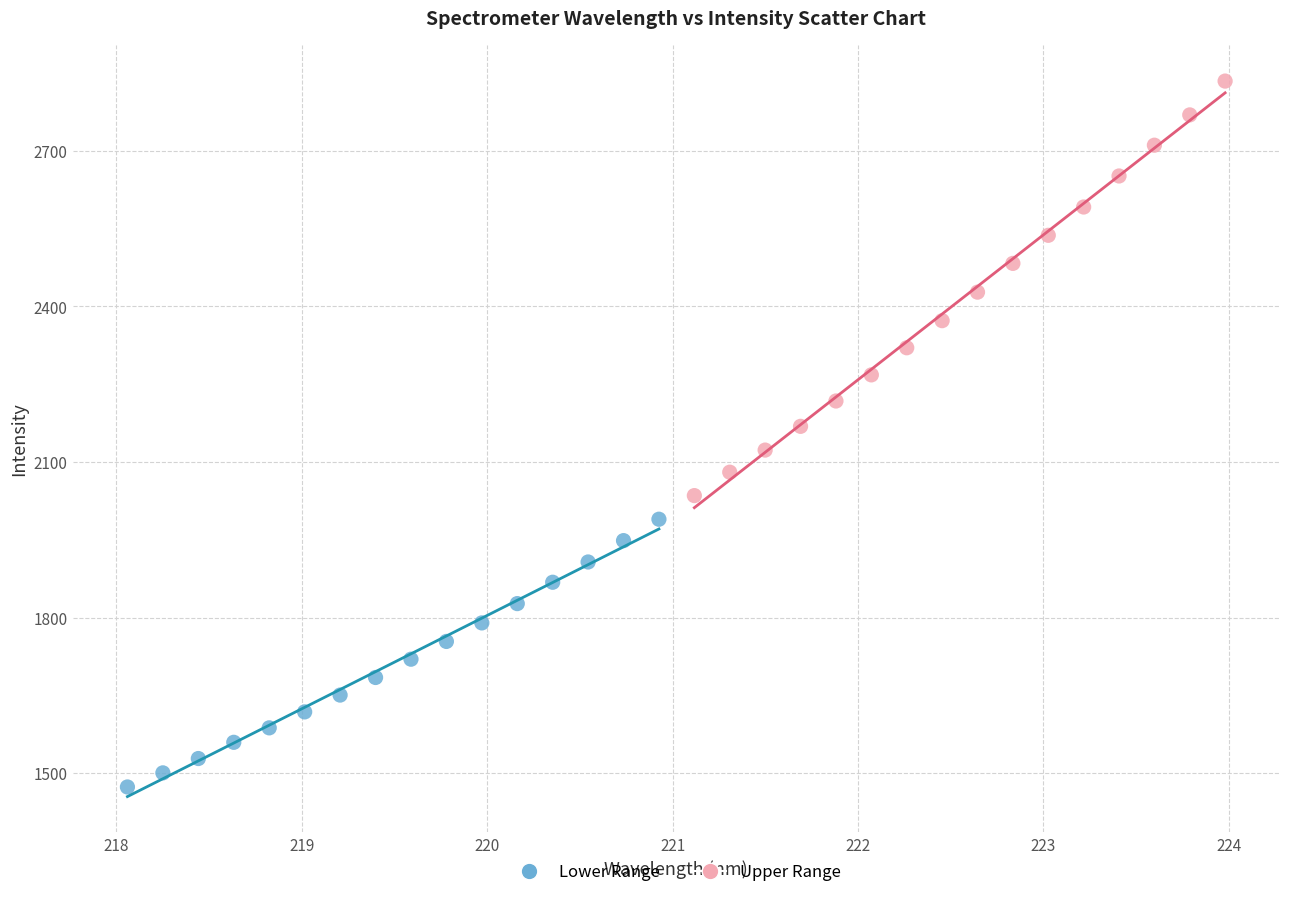

Which series contains the highest Y value?

Upper Range